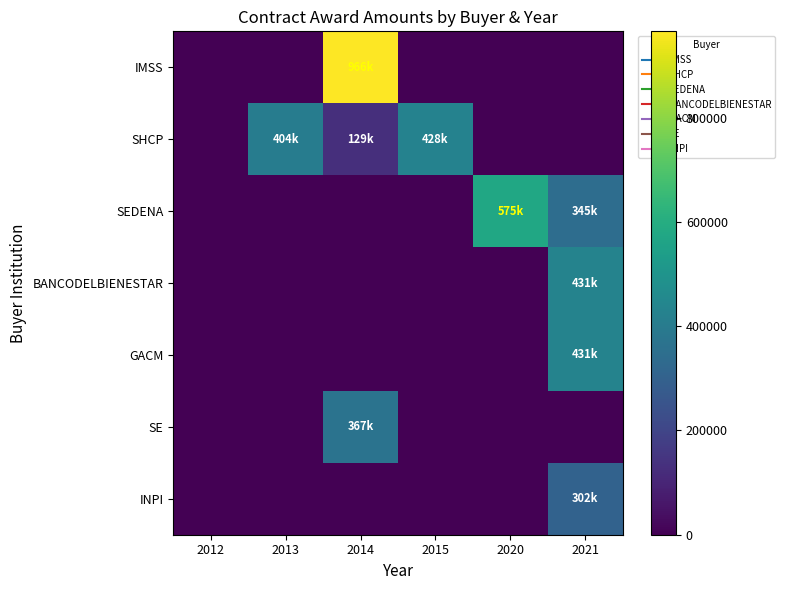

Reading left to right, transcribe all the data shown in this chart.

IMSS: 2012=0.0	2013=0.0	2014=965517.2	2015=0.0	2020=0.0	2021=0.0
SHCP: 2012=0.0	2013=403920.0	2014=129310.3	2015=428275.9	2020=0.0	2021=0.0
SEDENA: 2012=0.0	2013=0.0	2014=0.0	2015=0.0	2020=574679.4	2021=344827.6
BANCODELBIENESTAR: 2012=0.0	2013=0.0	2014=0.0	2015=0.0	2020=0.0	2021=431034.5
GACM: 2012=0.0	2013=0.0	2014=0.0	2015=0.0	2020=0.0	2021=431034.5
SE: 2012=0.0	2013=0.0	2014=366557.0	2015=0.0	2020=0.0	2021=0.0
INPI: 2012=0.0	2013=0.0	2014=0.0	2015=0.0	2020=0.0	2021=301724.1